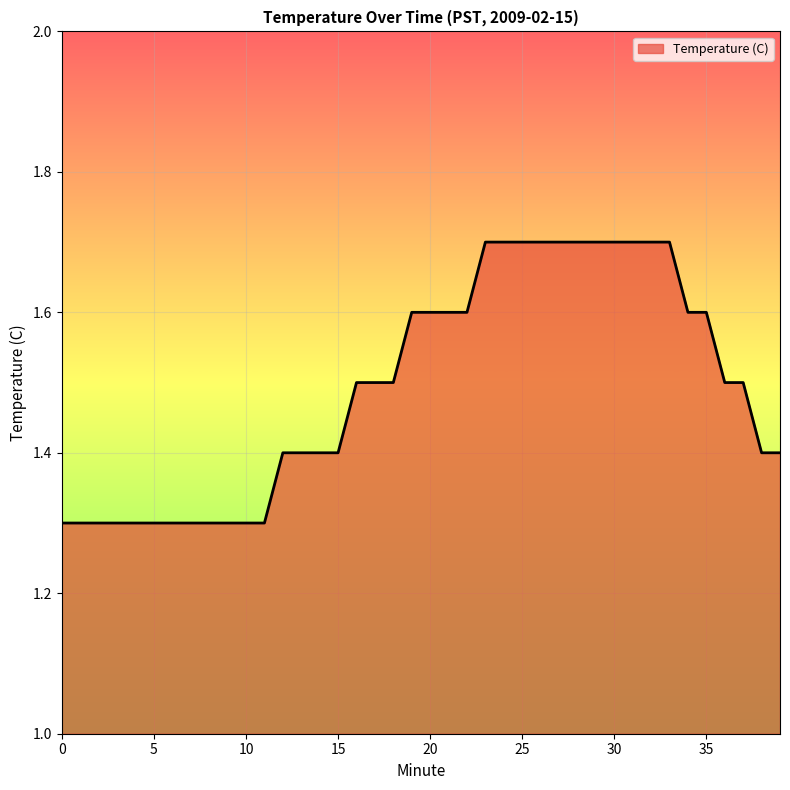

What is the greatest value displayed?

1.7